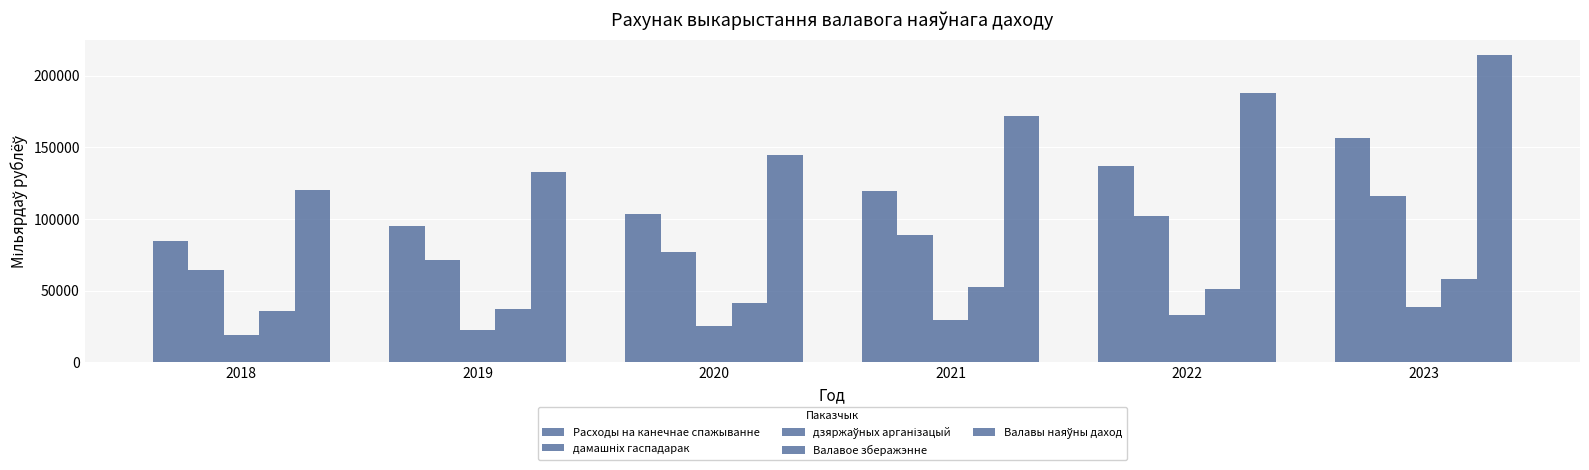

Which series has the largest range (max minus min)?

Валавы наяўны даход